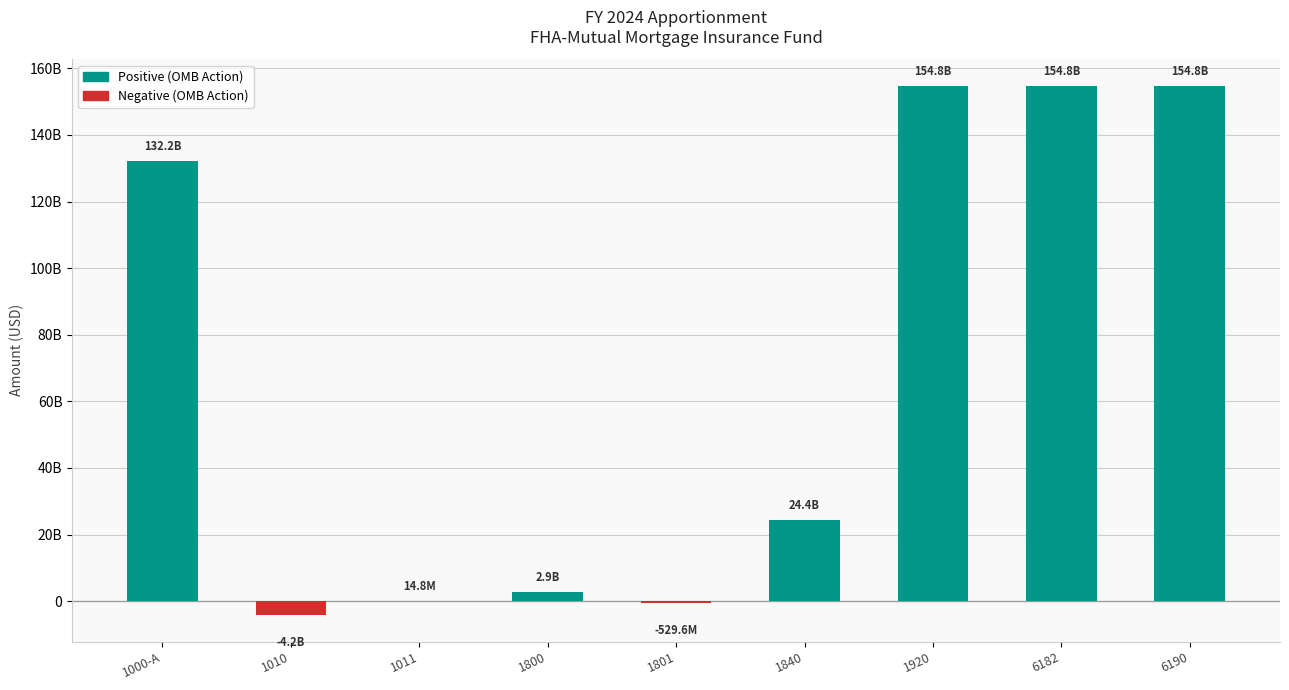

Reading left to right, extract all data points from this chart.

1000-A=132233194398	1010=-4183094451	1011=14843388	1800=2852834895	1801=-529589446	1840=24398754551	1920=154786943335	6182=154786943335	6190=154786943335